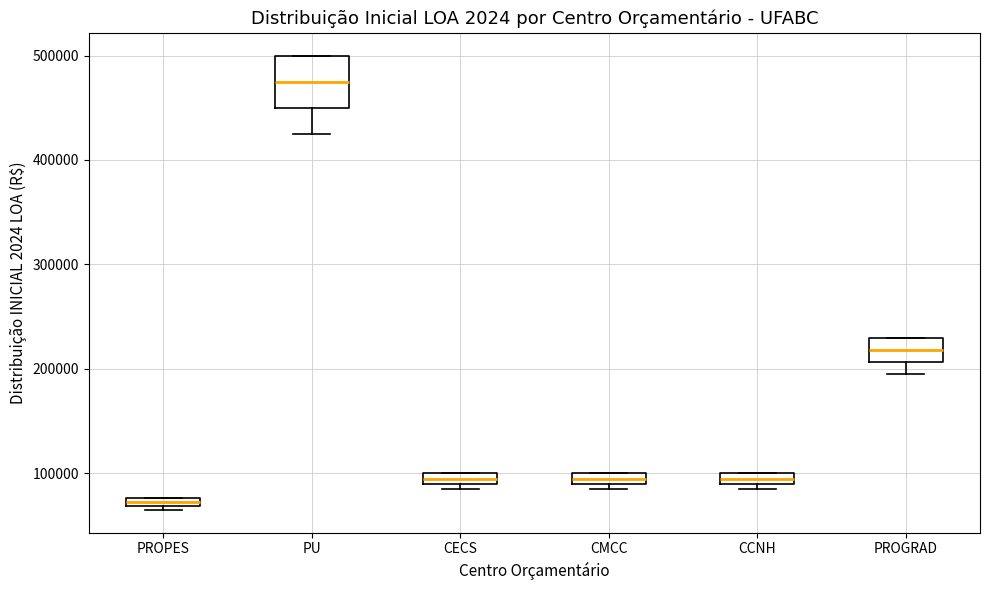

Which box's median line is the highest?

PU